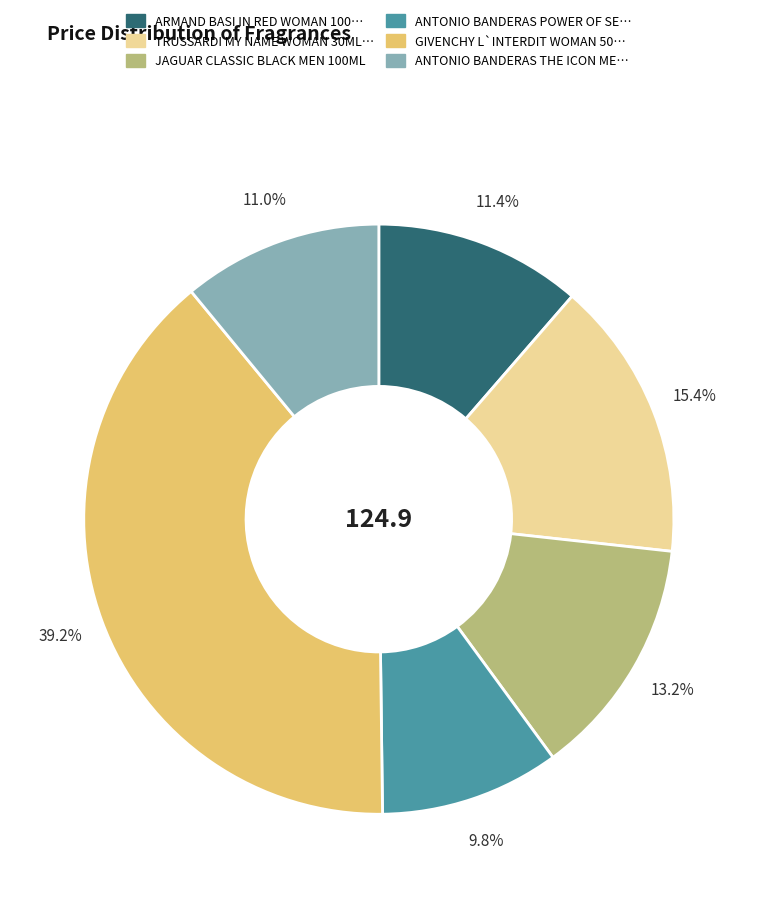

Is there a majority slice in this chart?

No